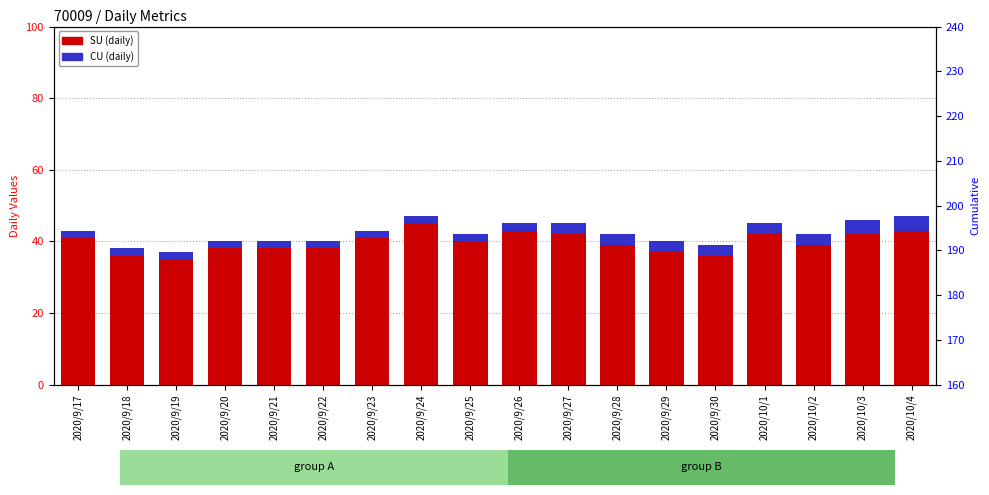

The CU (daily) series shows 2 at 2020/9/26. True or false?

True